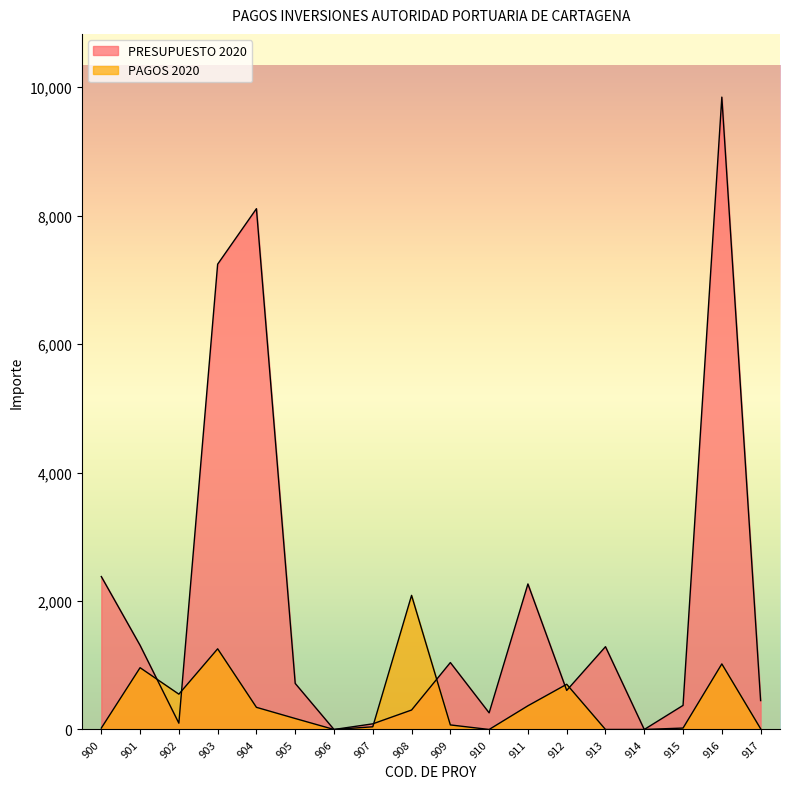

Reading left to right, extract all data points from this chart.

PRESUPUESTO 2020: 900=2381	901=1310	902=98	903=7244	904=8108	905=717	906=0	907=88	908=303	909=1042	910=259	911=2266	912=608	913=1289	914=0	915=375	916=9845	917=450
PAGOS 2020: 900=22	901=962	902=550	903=1256	904=345	905=171	906=0	907=42	908=2088	909=71	910=0	911=369	912=704	913=0	914=0	915=22	916=1021	917=12